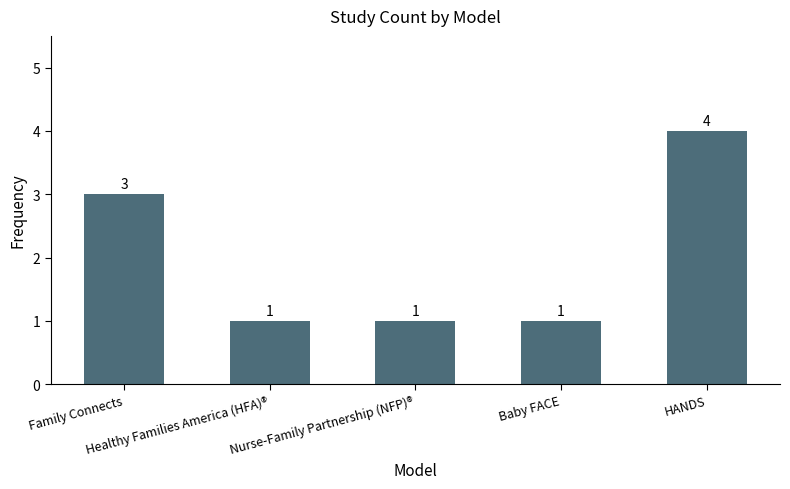

What is the maximum value shown in the chart?

4